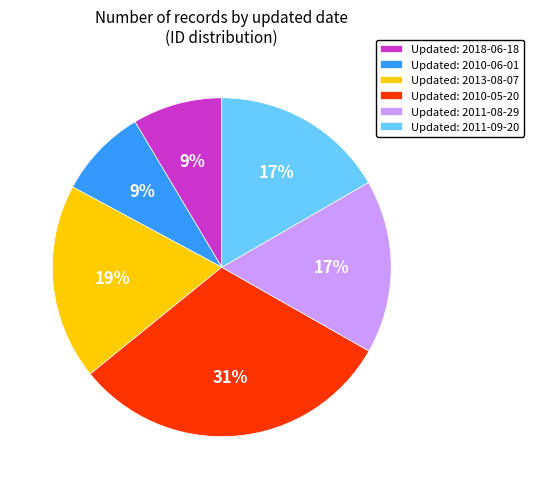

To the nearest percent, what portion does Updated: 2013-08-07 represent?

19%